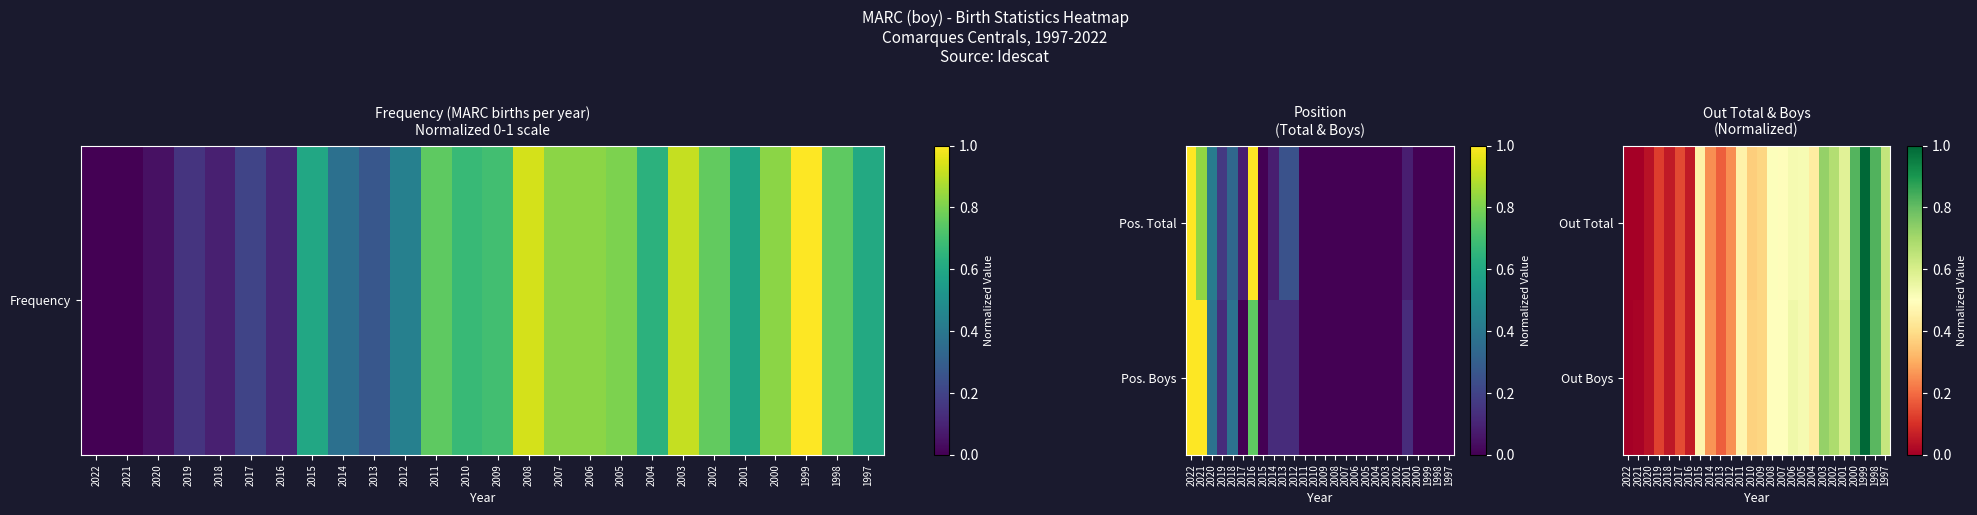

At which category is the sum across all series the highest?

1999